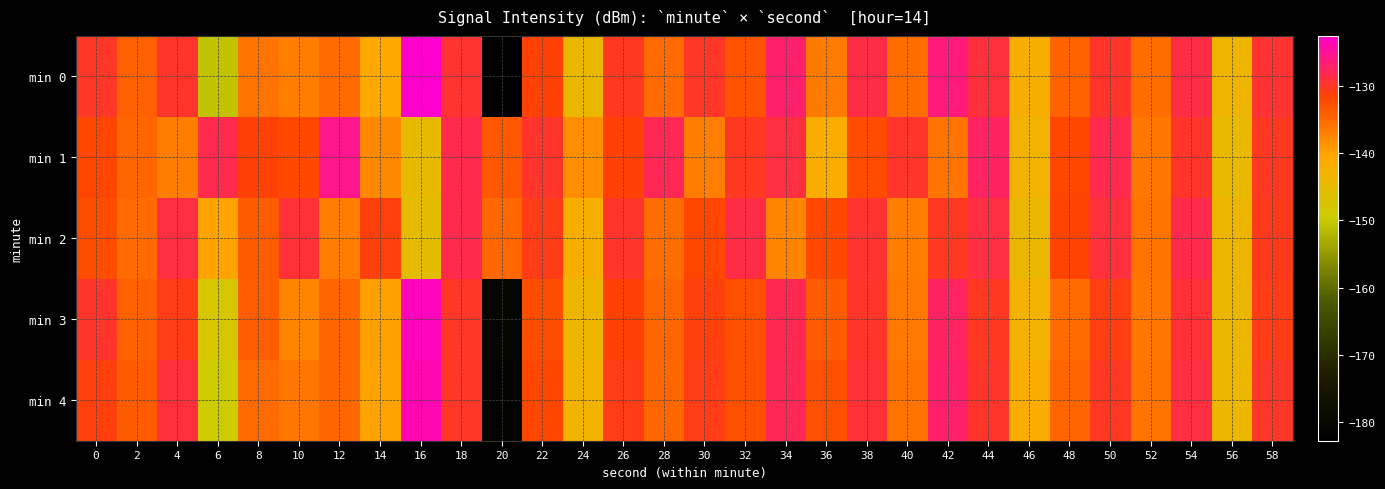

Reading left to right, extract all data points from this chart.

min 0: 0=-130.0	2=-134.2	4=-129.7	6=-150.6	8=-135.9	10=-136.9	12=-135.2	14=-140.6	16=-122.6	18=-129.5	20=-182.8	22=-131.4	24=-144.4	26=-130.2	28=-135.1	30=-130.1	32=-133.1	34=-127.0	36=-136.6	38=-128.6	40=-135.3	42=-126.3	44=-129.1	46=-141.9	48=-134.4	50=-129.8	52=-135.4	54=-128.5	56=-143.5	58=-129.6
min 1: 0=-132.0	2=-134.8	4=-136.9	6=-128.4	8=-131.3	10=-132.2	12=-125.5	14=-137.8	16=-144.7	18=-128.4	20=-133.5	22=-129.9	24=-138.2	26=-131.5	28=-127.9	30=-136.7	32=-130.2	34=-128.9	36=-141.6	38=-132.3	40=-129.7	42=-135.9	44=-127.5	46=-143.2	48=-131.9	50=-128.5	52=-136.1	54=-129.8	56=-144.6	58=-130.1
min 2: 0=-132.5	2=-135.1	4=-128.9	6=-140.2	8=-133.7	10=-129.4	12=-136.8	14=-131.2	16=-145.6	18=-128.3	20=-134.9	22=-130.6	24=-142.1	26=-129.8	28=-135.5	30=-131.9	32=-128.7	34=-137.4	36=-132.1	38=-129.5	40=-136.7	42=-130.2	44=-128.8	46=-144.3	48=-131.6	50=-129.1	52=-135.8	54=-128.4	56=-143.7	58=-130.5
min 3: 0=-129.8	2=-134.3	4=-130.7	6=-148.2	8=-133.9	10=-137.5	12=-134.6	14=-139.8	16=-123.4	18=-130.1	20=-180.2	22=-132.5	24=-143.7	26=-131.3	28=-134.8	30=-131.2	32=-132.9	34=-128.1	36=-133.8	38=-129.7	40=-136.4	42=-127.5	44=-130.3	46=-142.6	48=-135.1	50=-130.9	52=-136.2	54=-129.4	56=-144.1	58=-130.8
min 4: 0=-131.2	2=-133.8	4=-129.1	6=-149.5	8=-135.2	10=-136.1	12=-134.9	14=-140.1	16=-123.8	18=-129.9	20=-181.5	22=-131.9	24=-143.2	26=-130.8	28=-134.7	30=-130.6	32=-132.8	34=-127.8	36=-132.9	38=-129.2	40=-135.8	42=-126.9	44=-129.7	46=-141.5	48=-134.8	50=-130.2	52=-135.9	54=-128.9	56=-143.8	58=-130.1